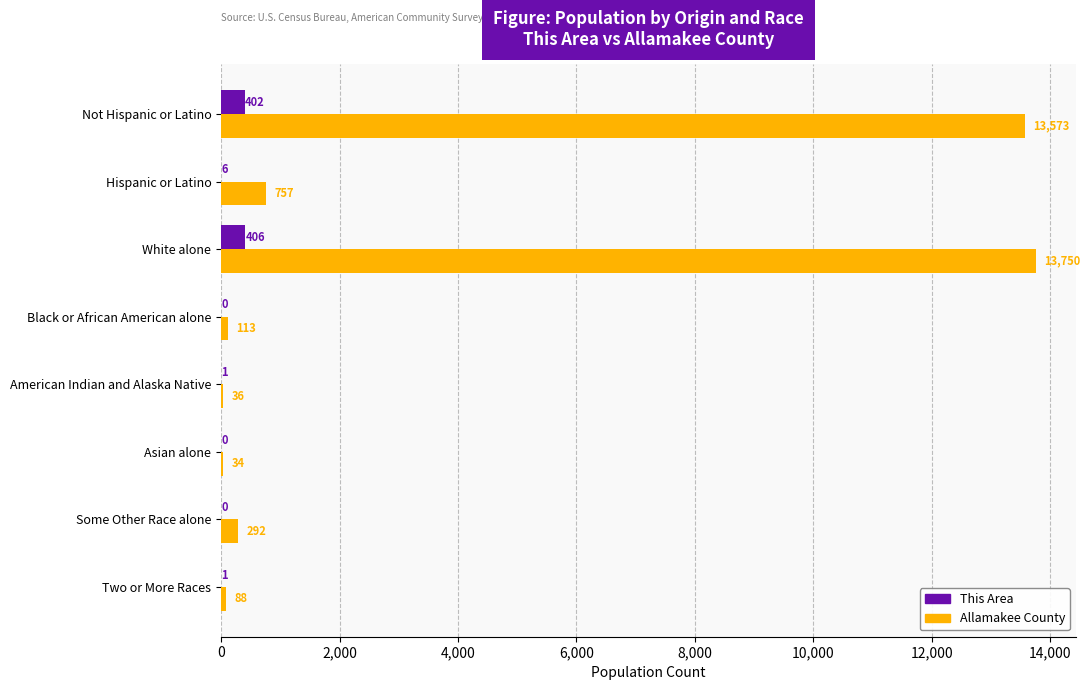

True or false: Allamakee County has a value of 292 at Some Other Race alone.

True